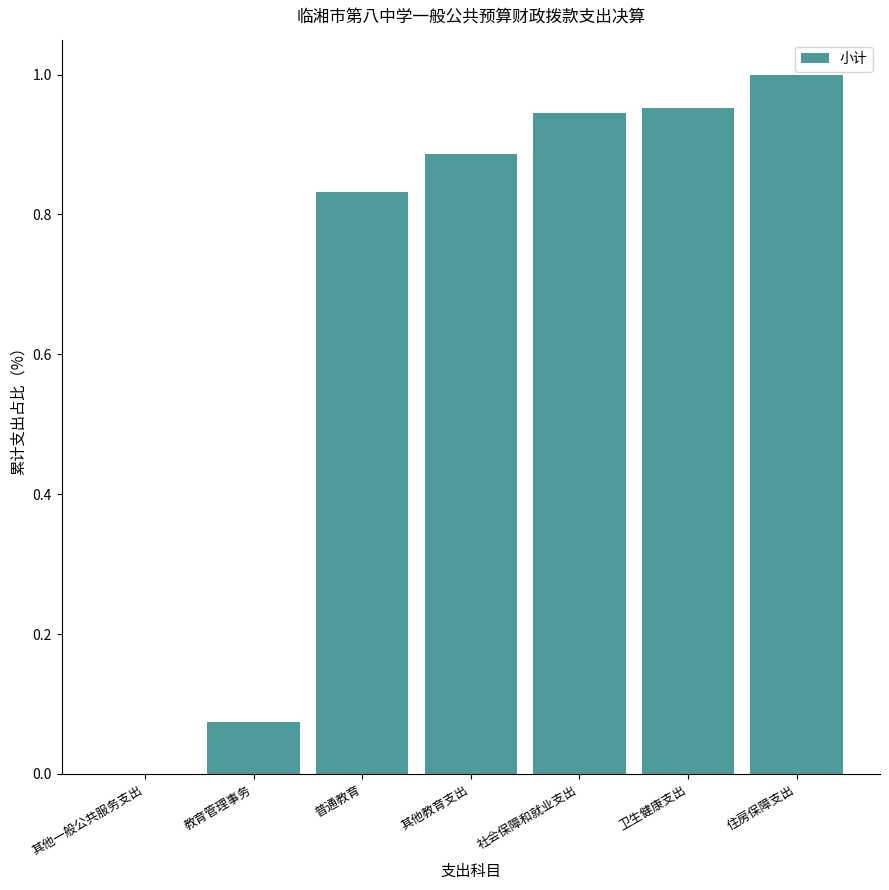

What is the change in value from 普通教育 to 社会保障和就业支出?

+0.1